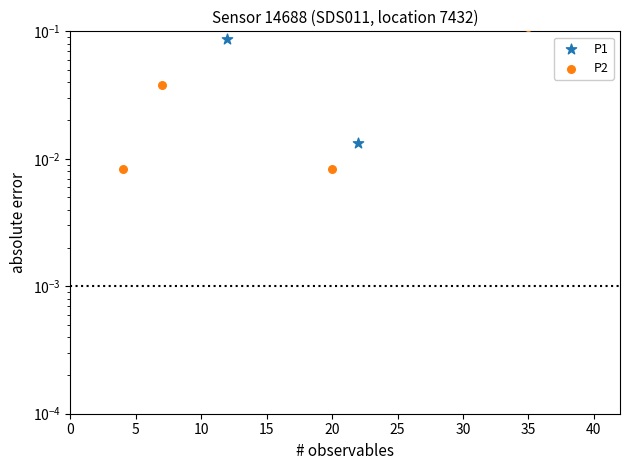

Which series contains the highest Y value?

P1